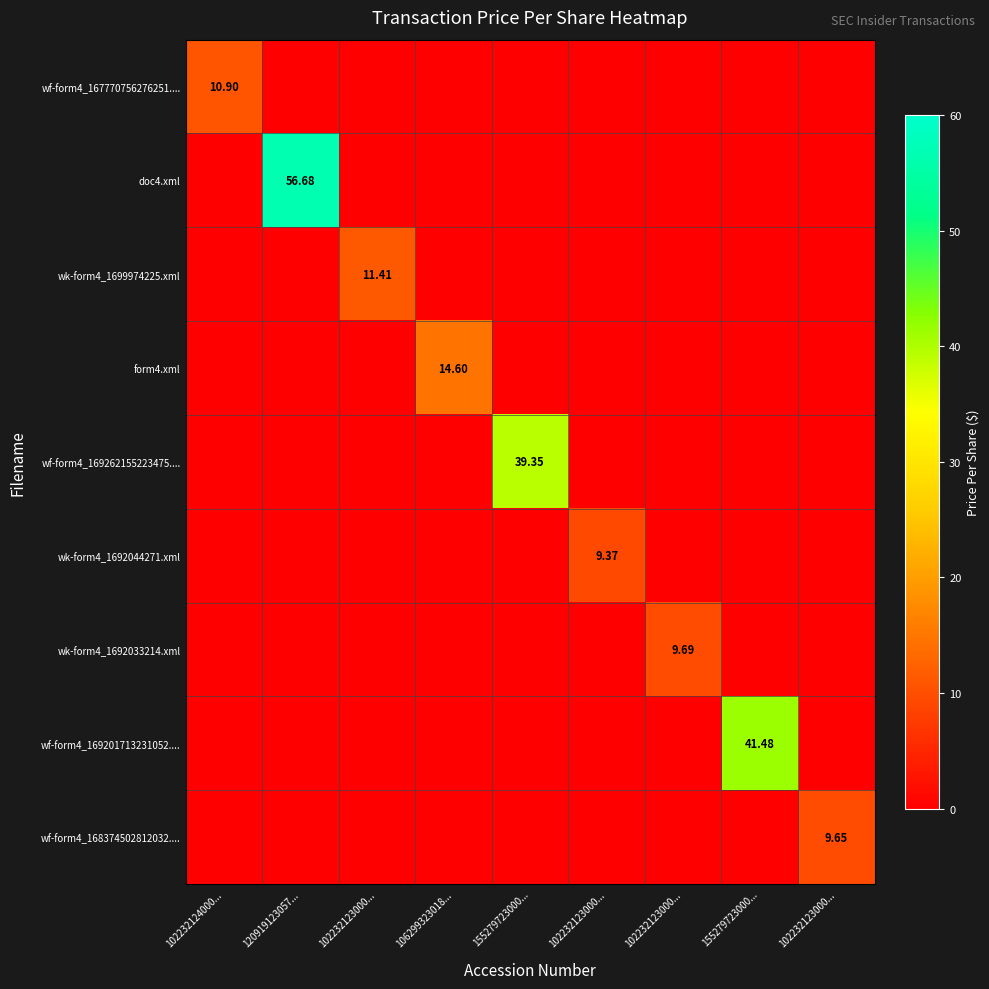

What is the spread (max minus min) of values at 102232124000...?

10.9